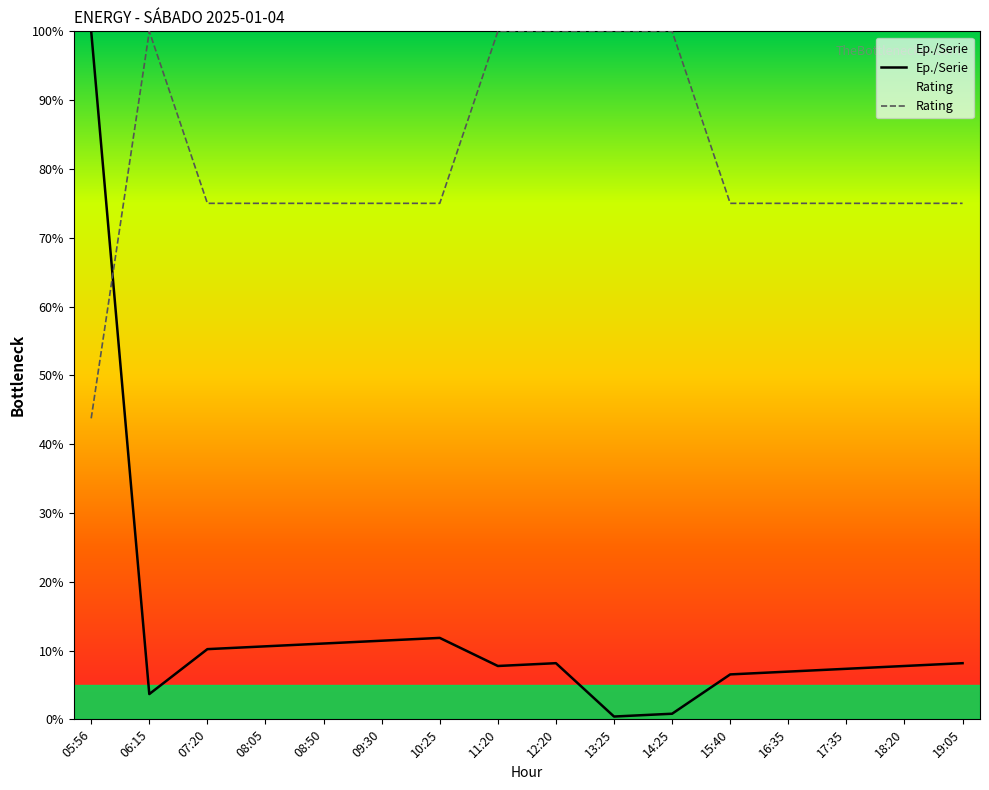

Which series has the largest total across all categories?

Rating